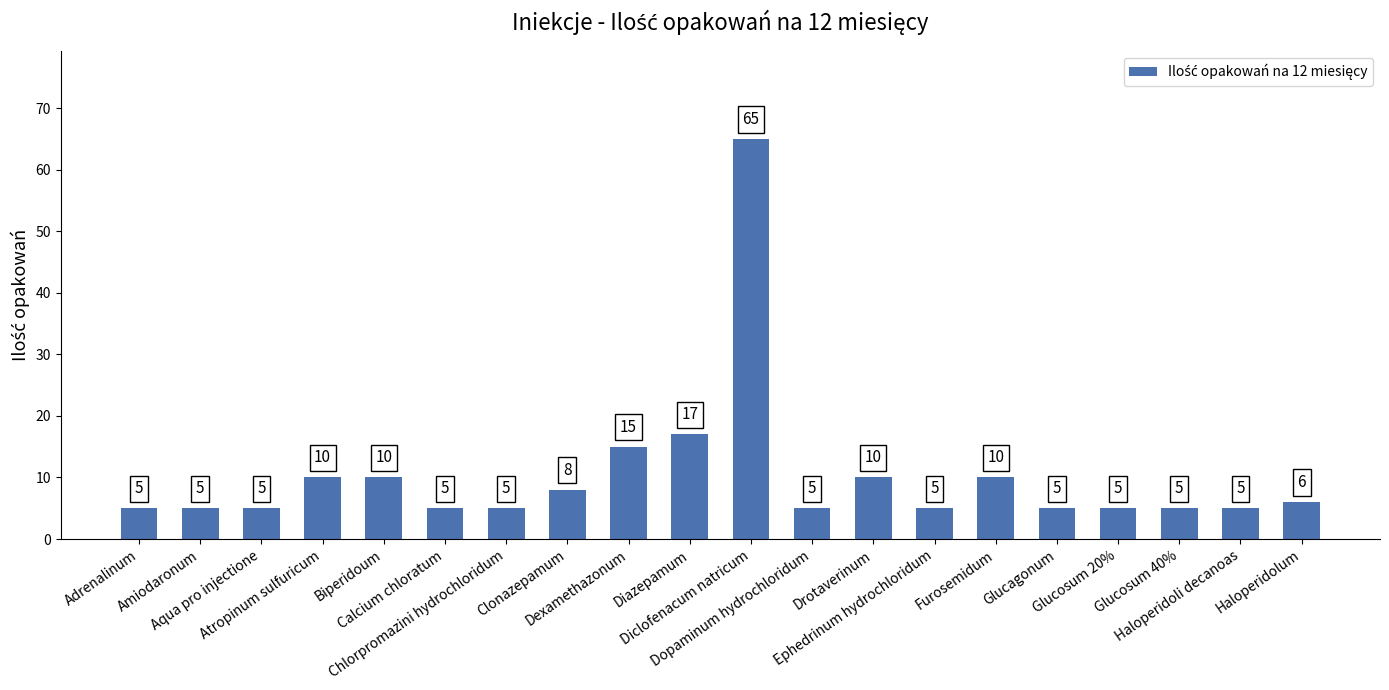

What is the difference between the second highest and second lowest values?

12